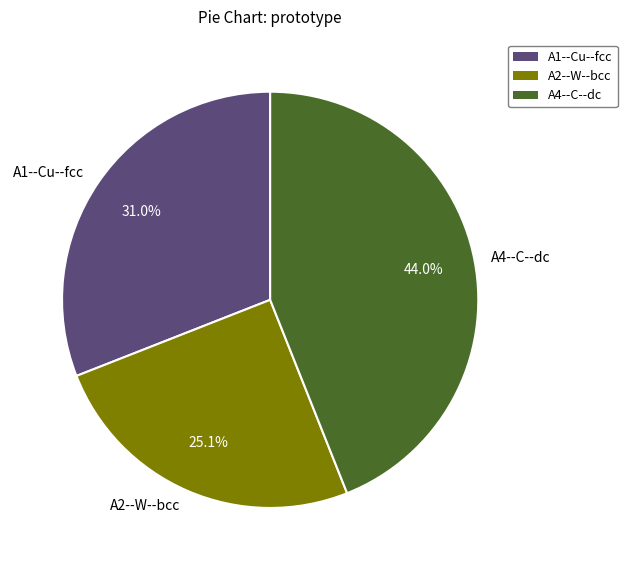

What is the largest slice in the pie chart?

A4--C--dc